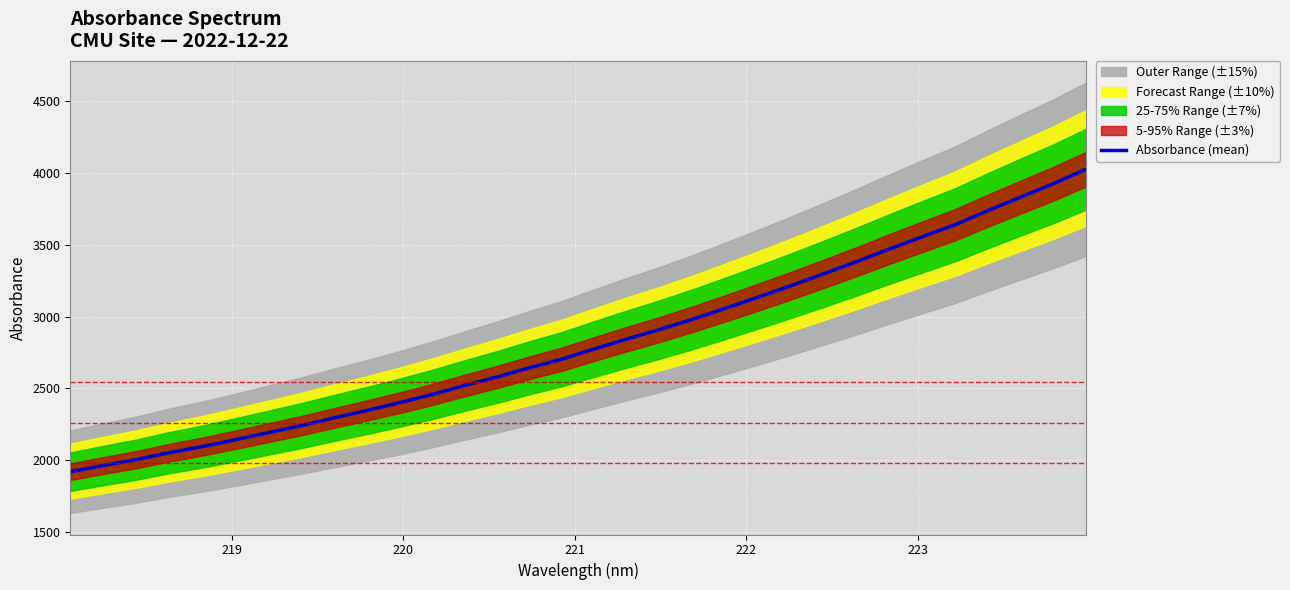

What is the highest value of the Absorbance (mean) series?

4027.7